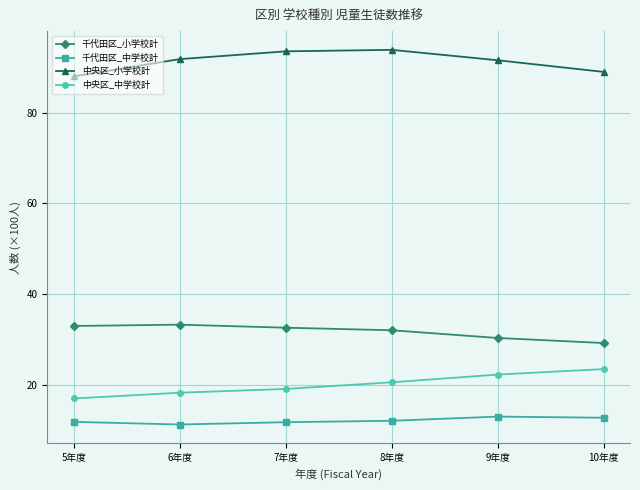

What is the maximum value shown in the chart?

93.8